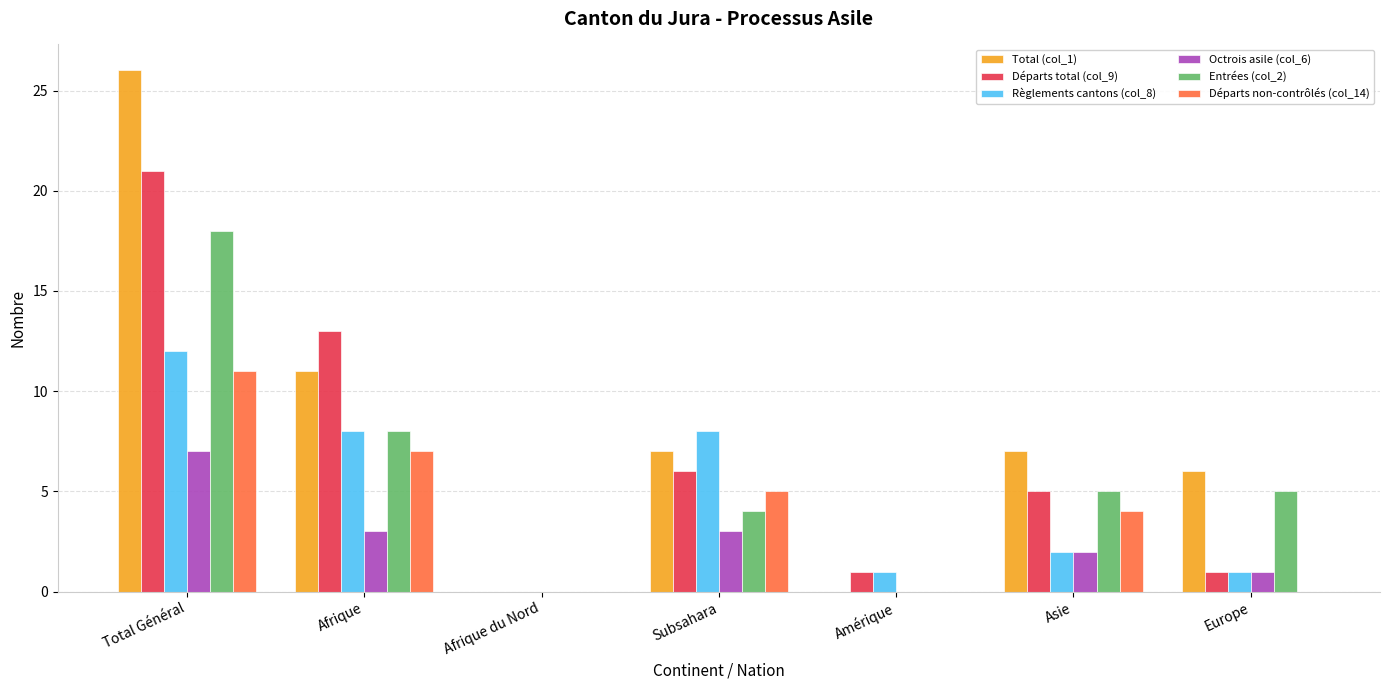

How many values in Départs total (col_9) are above zero?

6